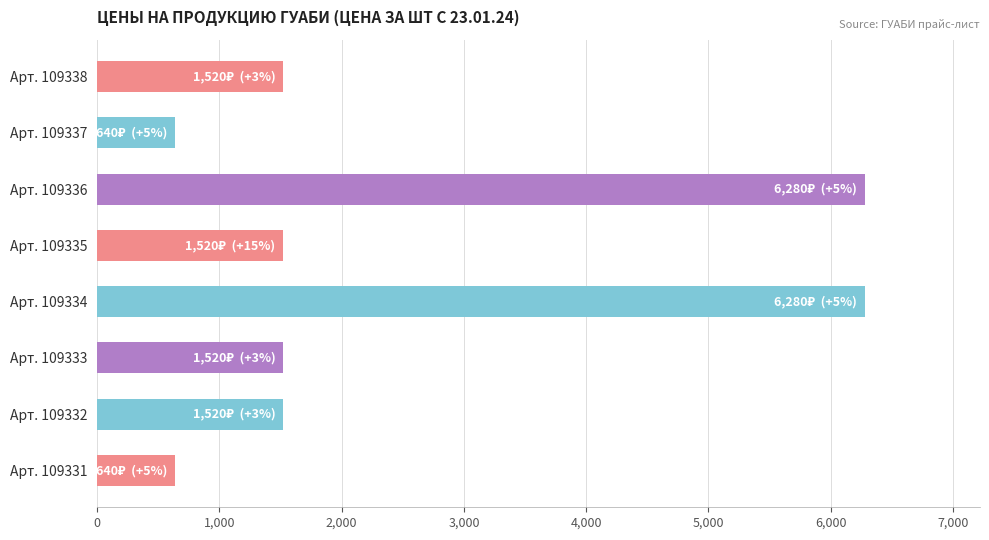

Reading top to bottom, transcribe all the data shown in this chart.

Арт. 109338=1520	Арт. 109337=640	Арт. 109336=6280	Арт. 109335=1520	Арт. 109334=6280	Арт. 109333=1520	Арт. 109332=1520	Арт. 109331=640